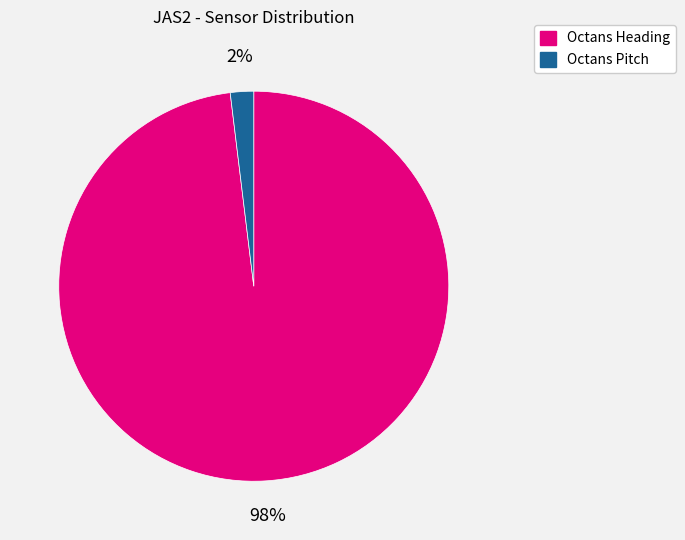

Which slice represents more than half of the pie?

Octans Heading